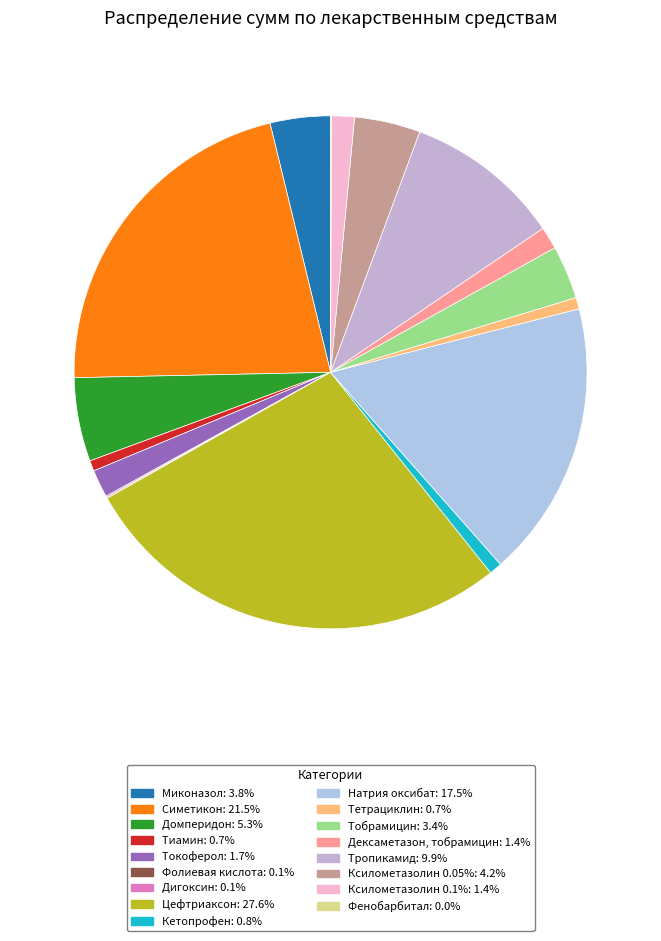

How many slices are in this pie chart?

17